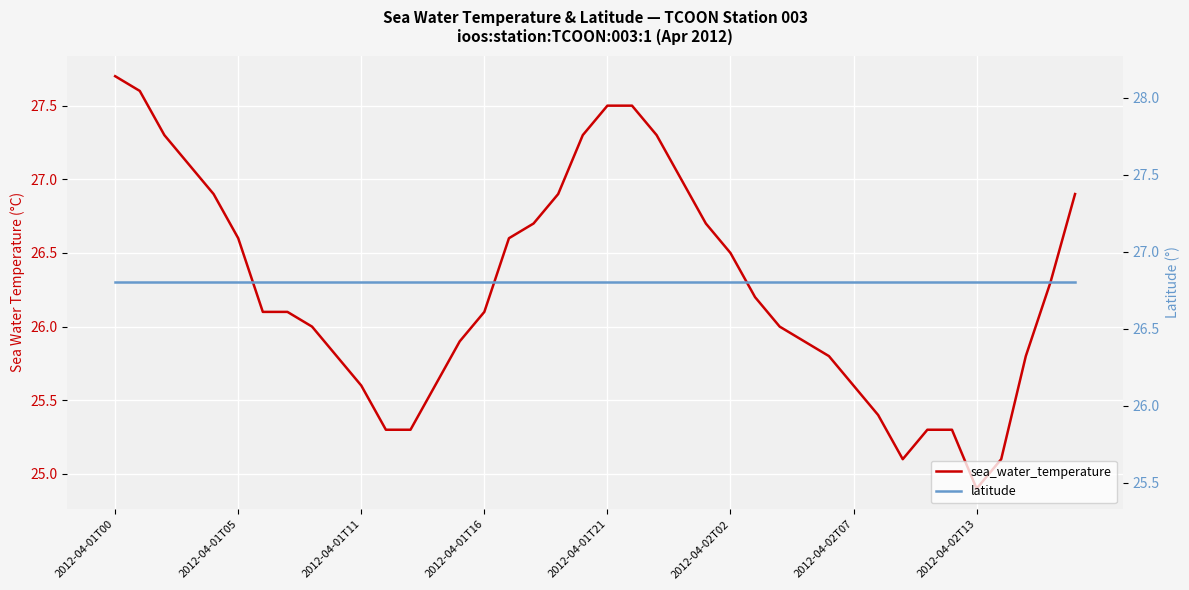

At which label does sea_water_temperature reach its peak?

2012-04-01T00